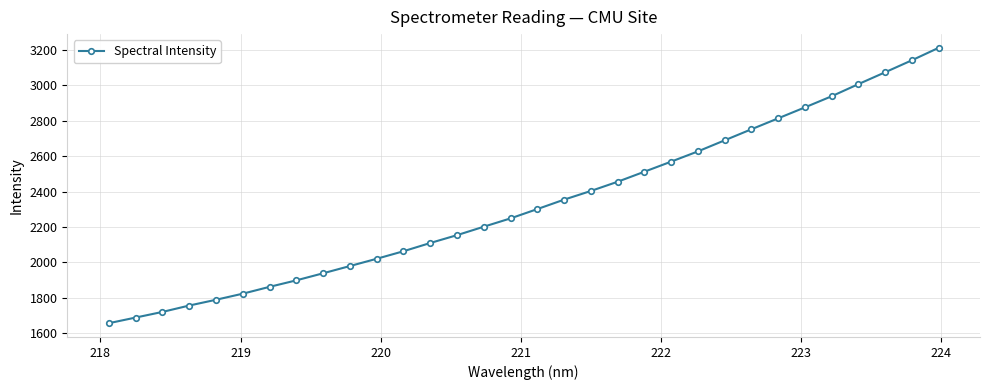

What is the value of the 27th point from the left?

2875.6